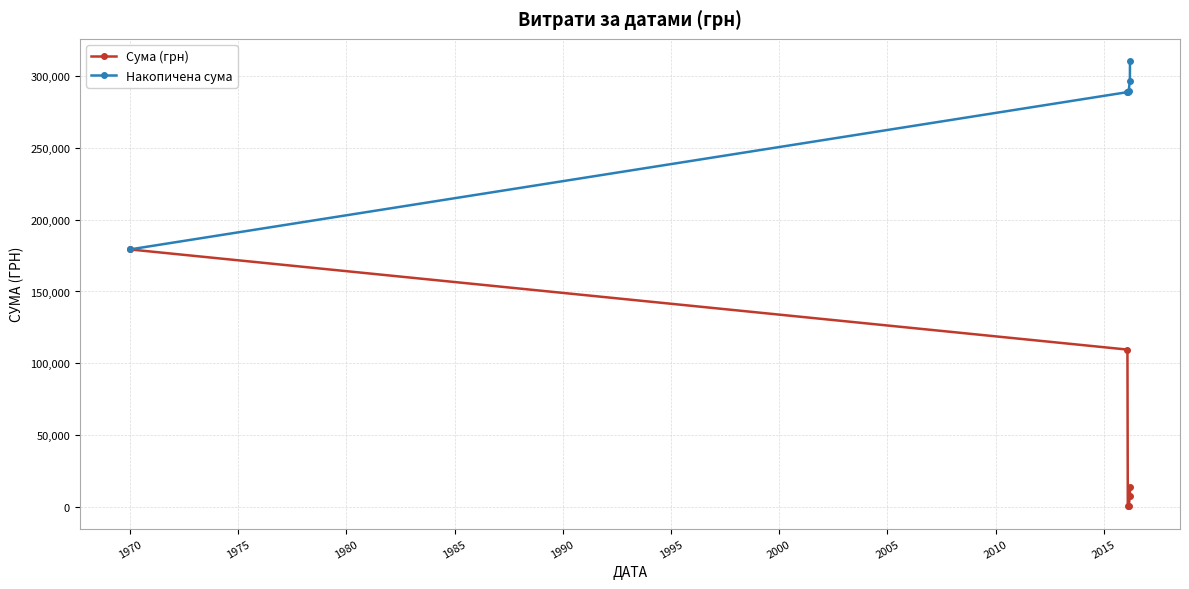

How many interior local valleys does the Сума (грн) series have?

1